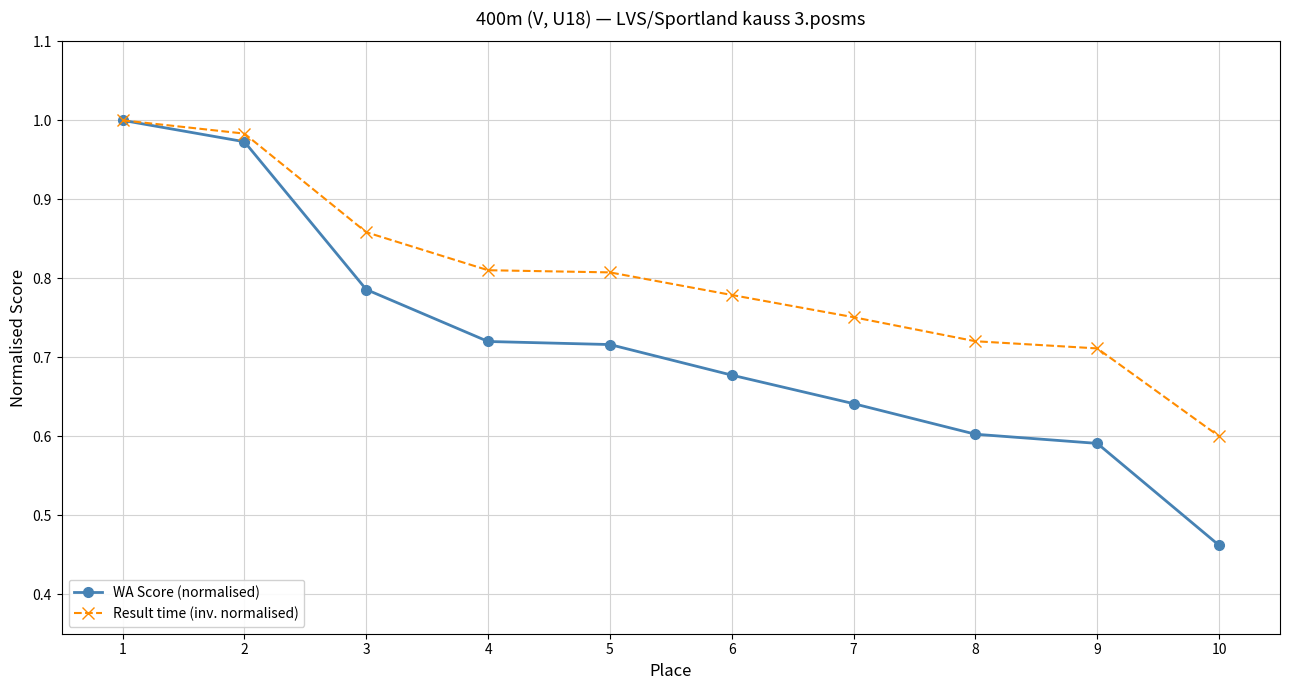

What is the total value across all series at 9?

1.3